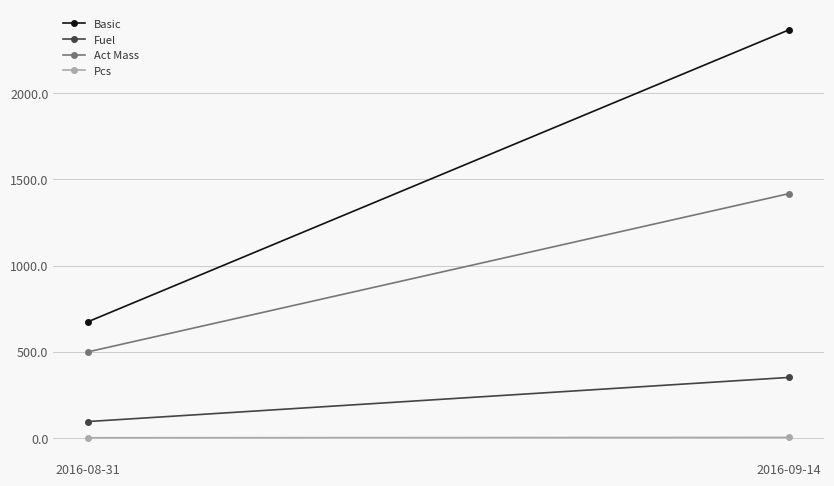

List the labels in order of Act Mass value, largest first.

2016-09-14, 2016-08-31